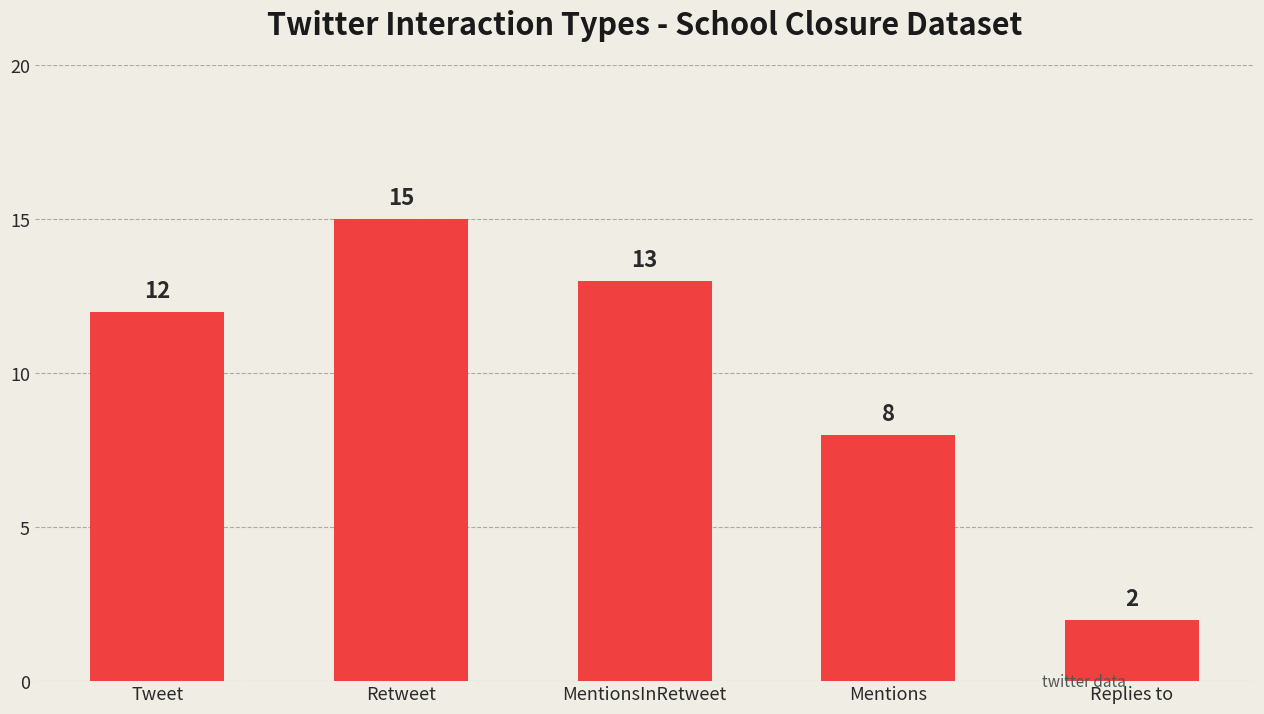

Where is the data nearest to the value 8?

Mentions